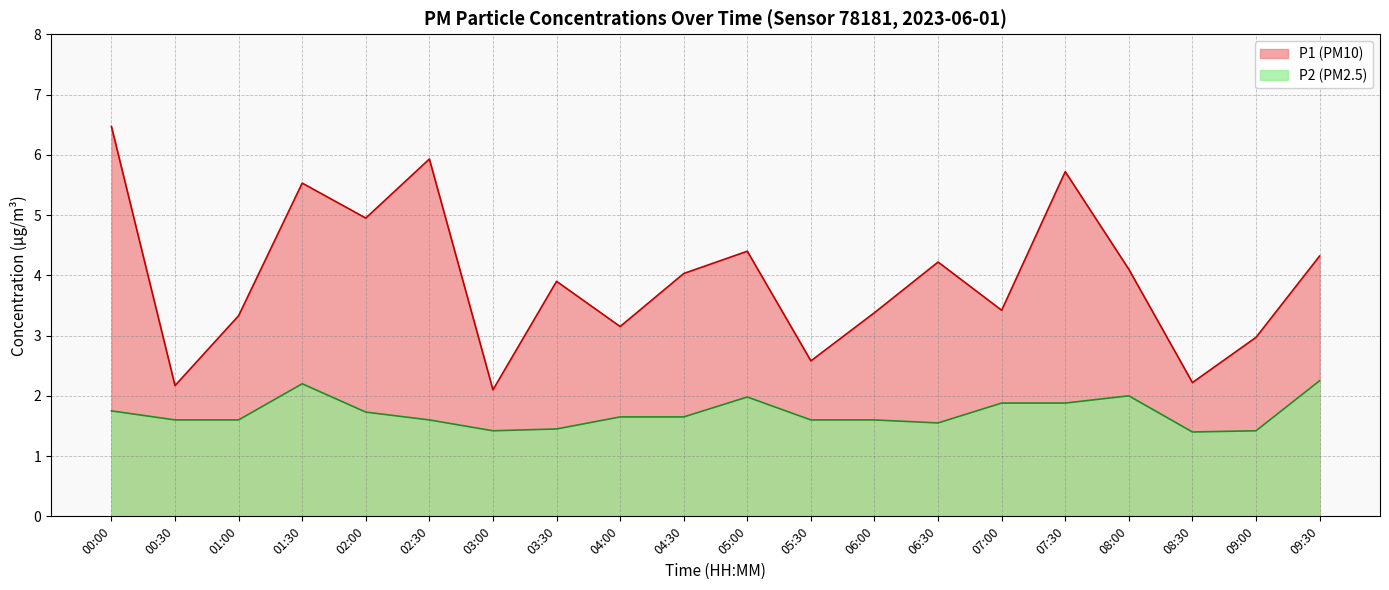

What is the label of the 20th point from the right?

00:00